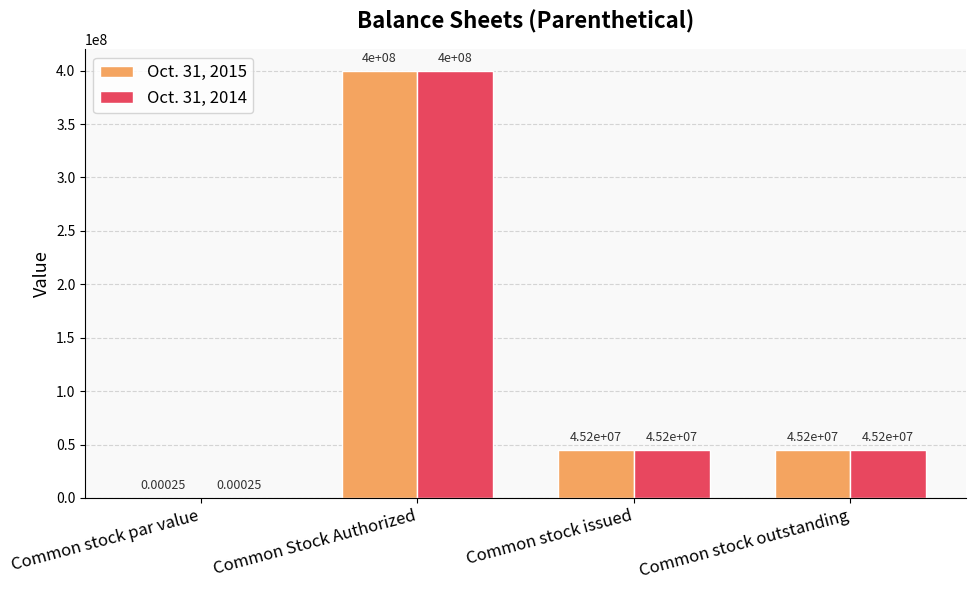

What is the total value across all series at Common stock outstanding?

90400000.0